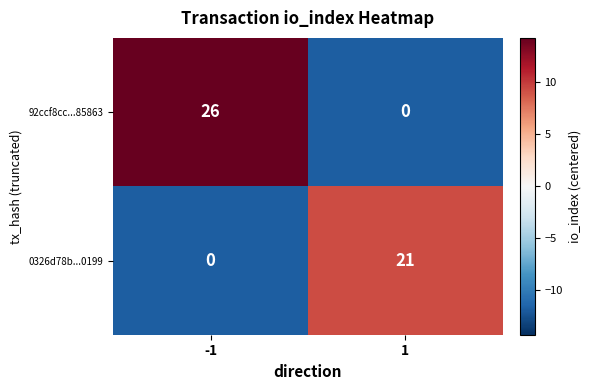

Rank the series by their average value, from lowest to highest.

0326d78b...0199, 92ccf8cc...85863